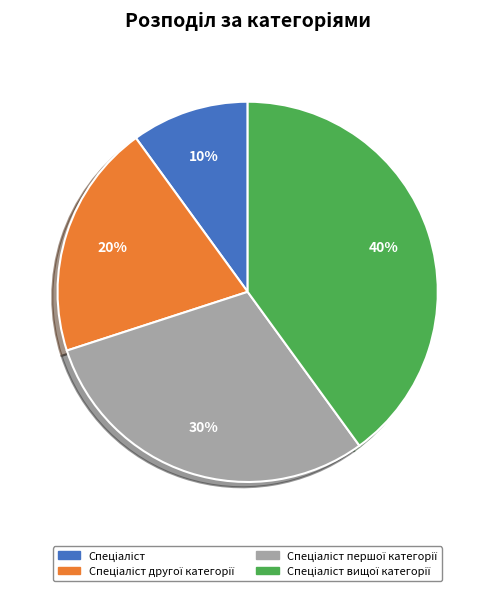

Does any single category account for the majority?

No